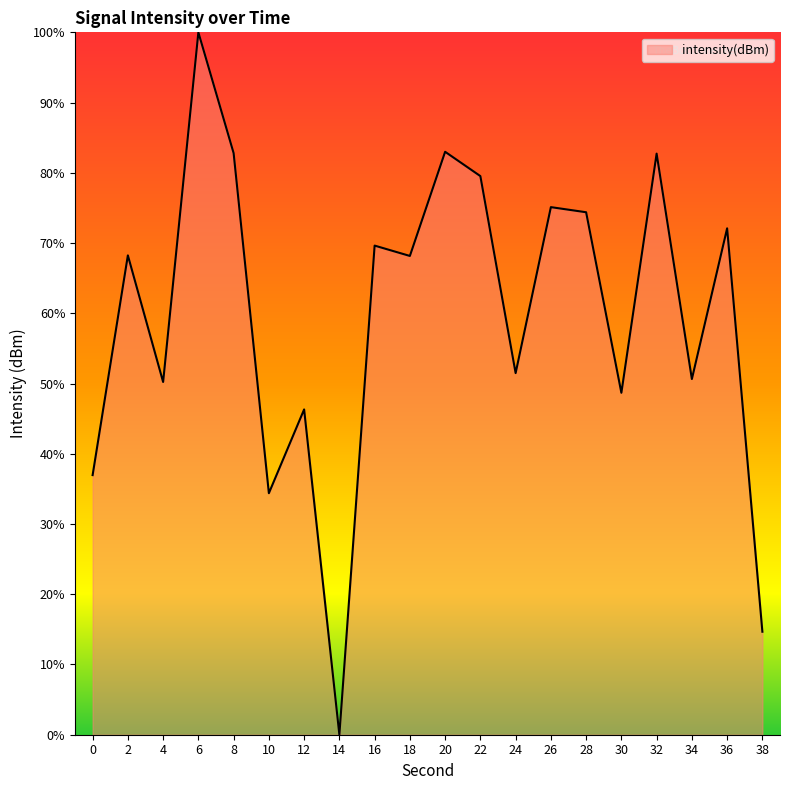

The chart shows a value of 58.9 at 14. True or false?

False